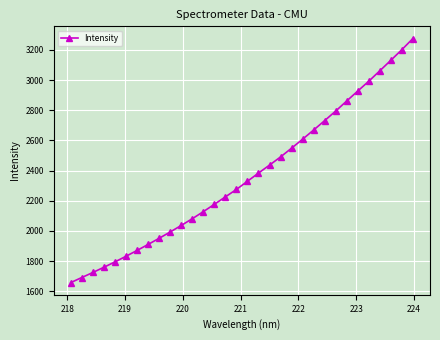

Is this an area chart (filled region under the line)?

No